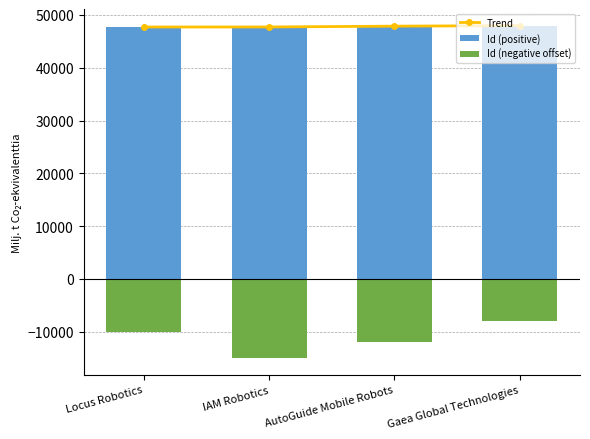

Is the value of Id (positive) at AutoGuide Mobile Robots greater than the value of Trend at AutoGuide Mobile Robots?

No